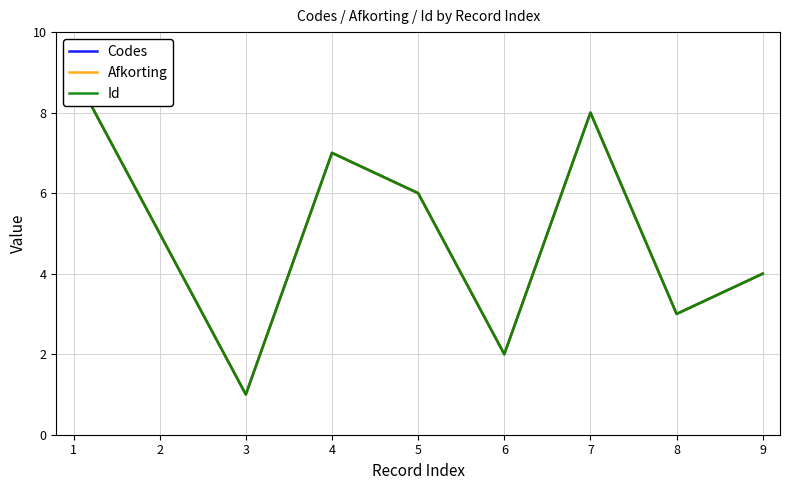

List the labels in order of Codes value, largest first.

1, 7, 4, 5, 2, 9, 8, 6, 3